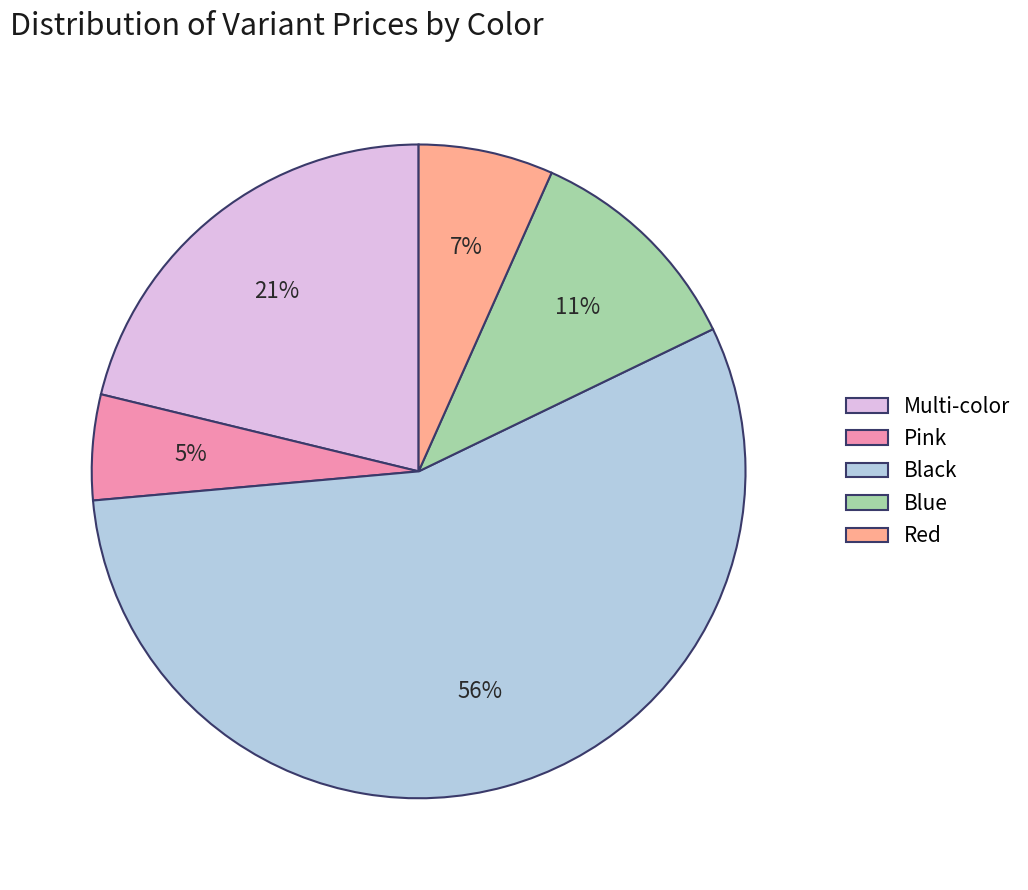

To the nearest percent, what portion does Pink represent?

5%